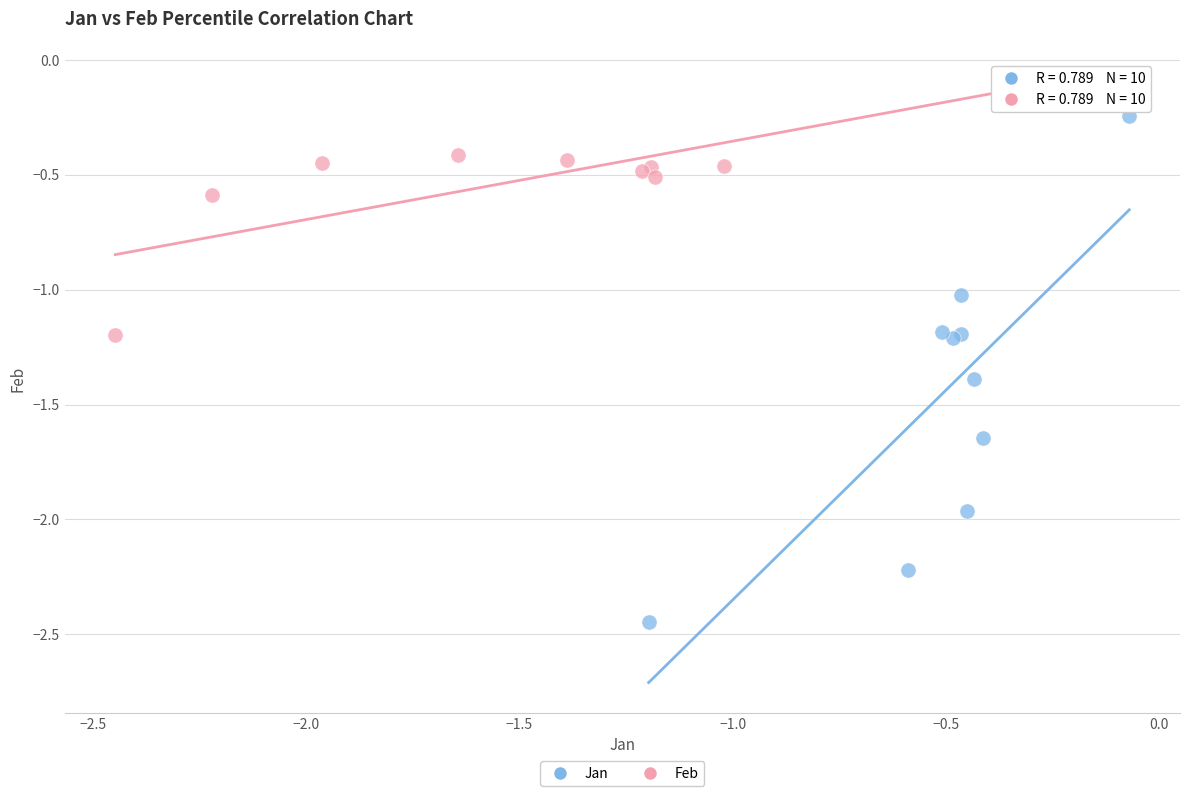

Which series contains the highest Y value?

Feb